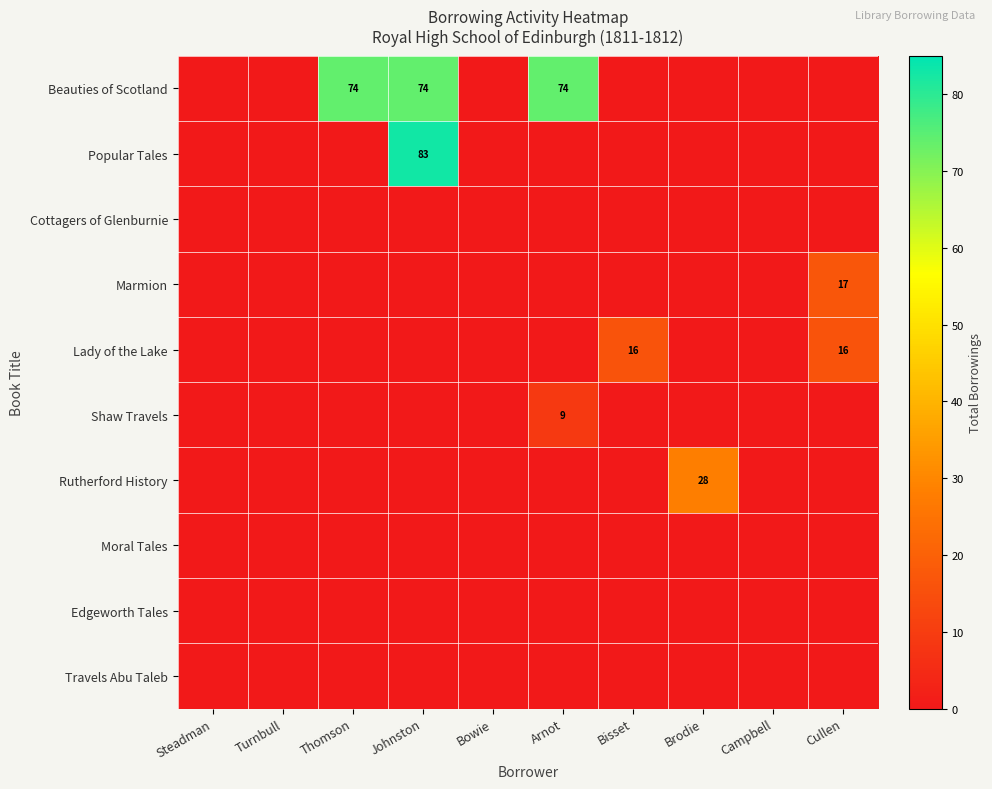

At which category is the sum across all series the highest?

Johnston